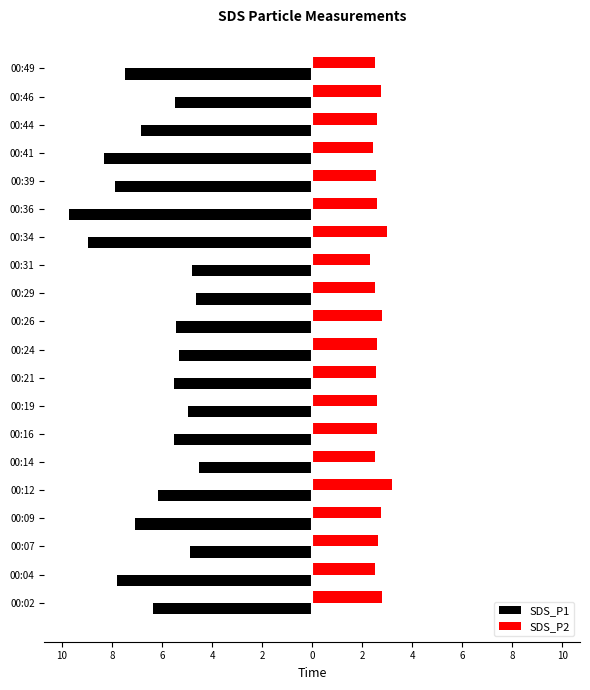

How many groups of bars are there?

20